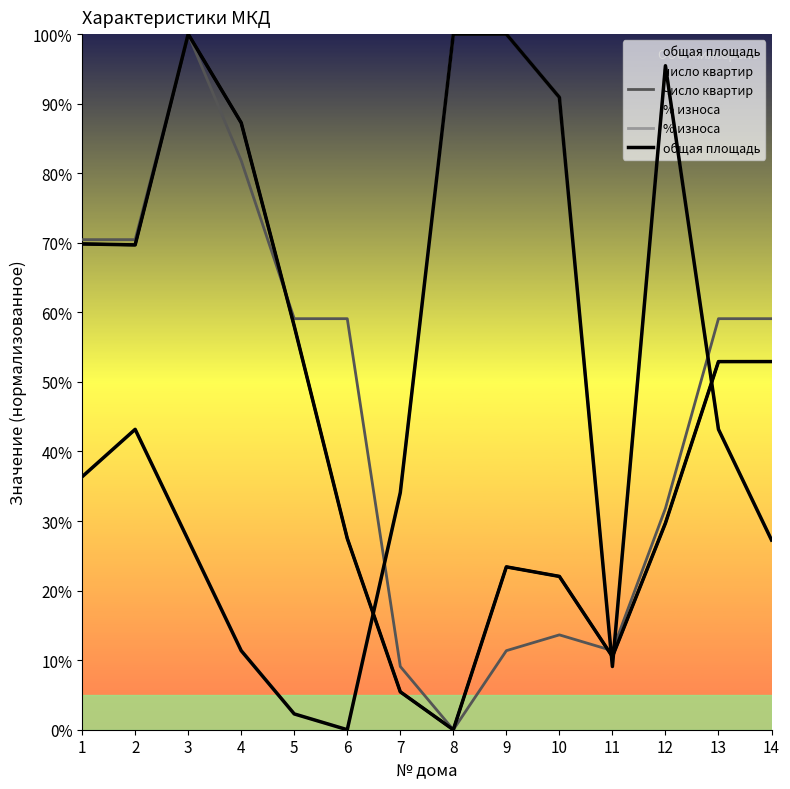

Where does the общая площадь series first go above 52?

1